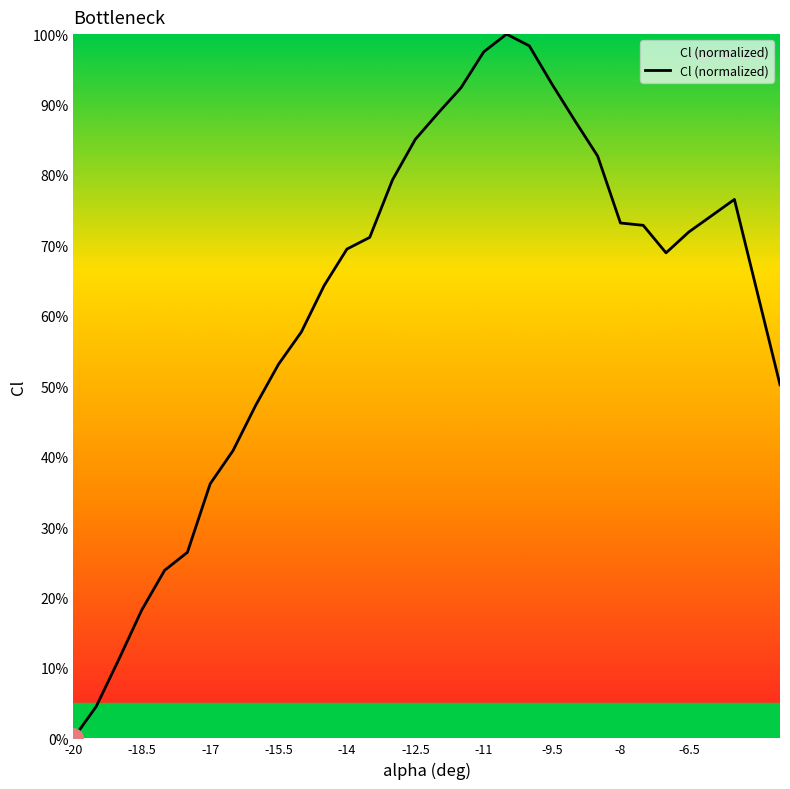

What is the maximum value shown in the chart?

100.0